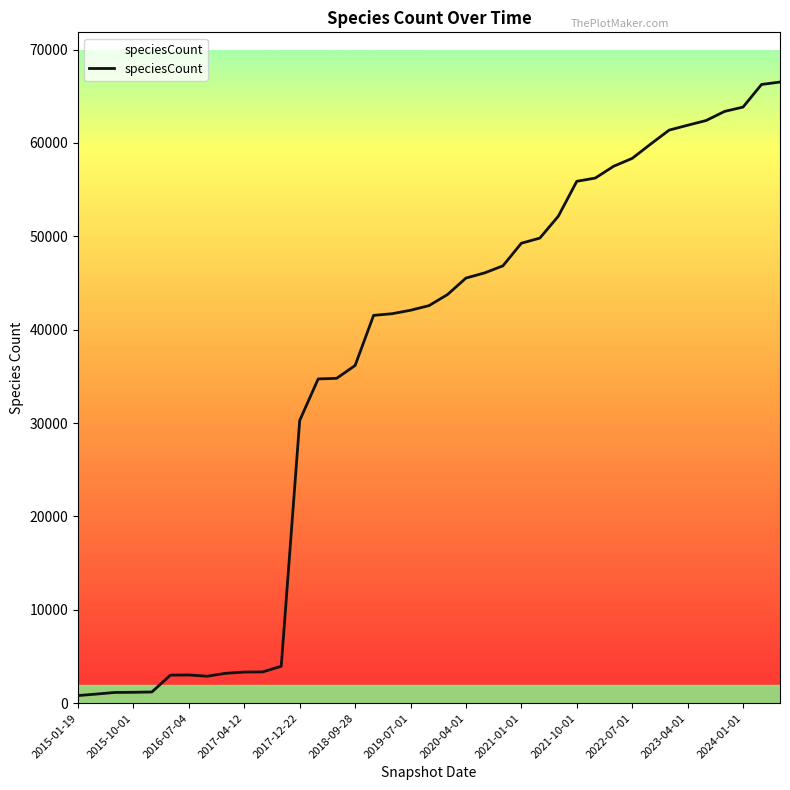

What is the greatest value displayed?

66526